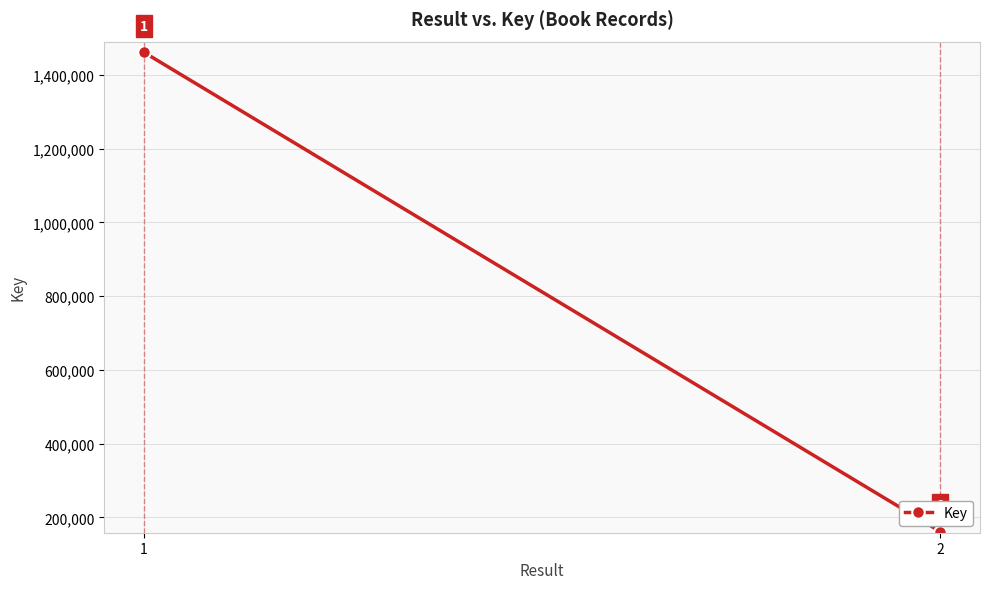

Where is the data nearest to the value 811414?

2